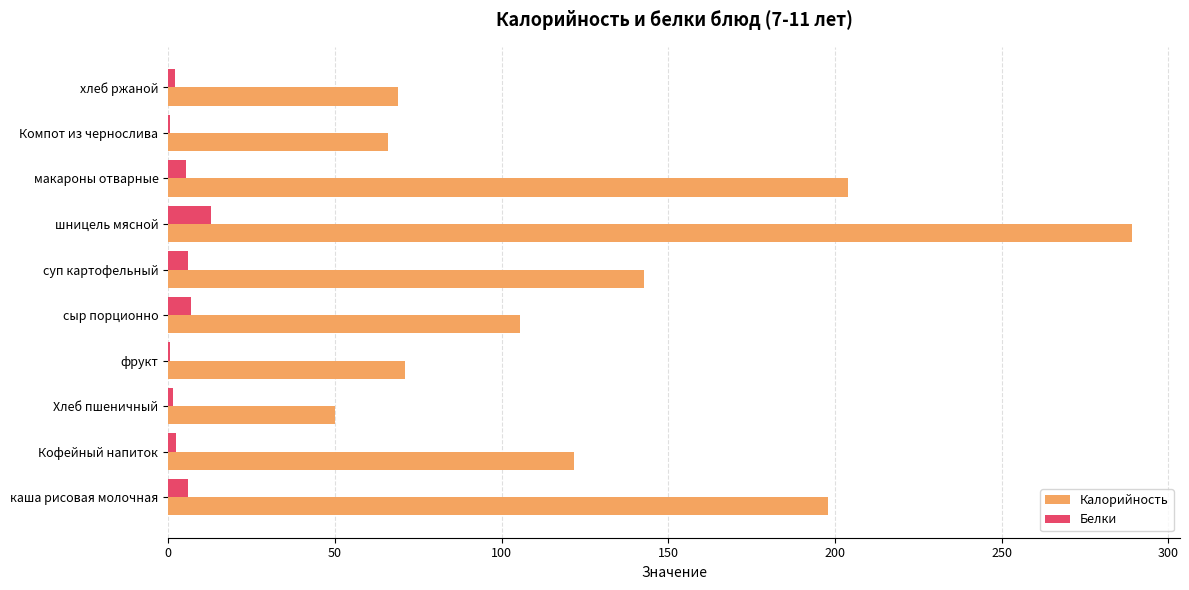

Count the number of data series in this chart.

2